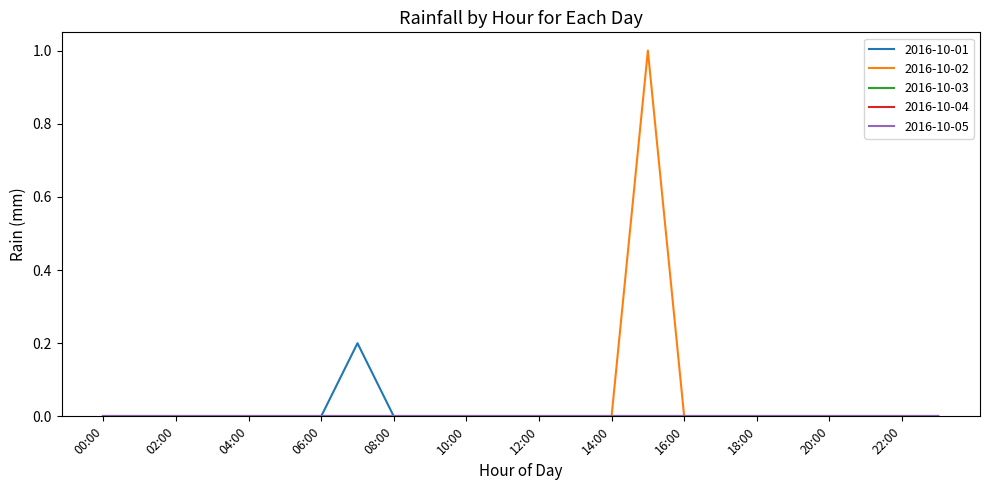

Does the chart display data point markers on the line(s)?

No